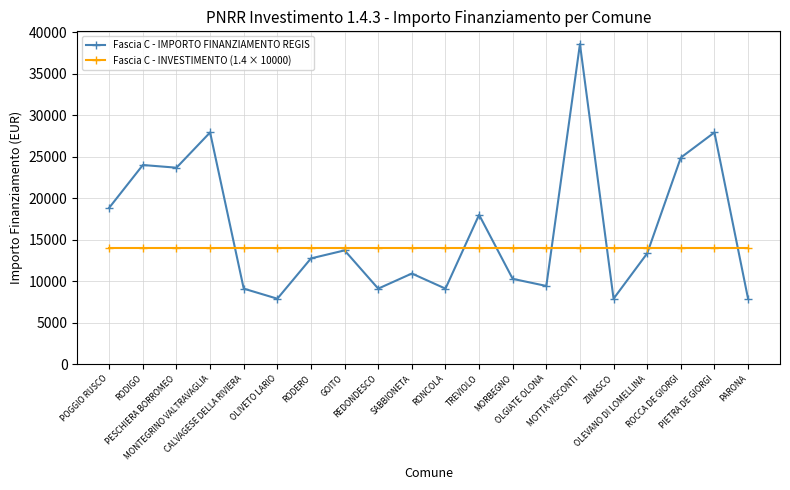

What is the difference between the highest and lowest values at RODERO?

1253